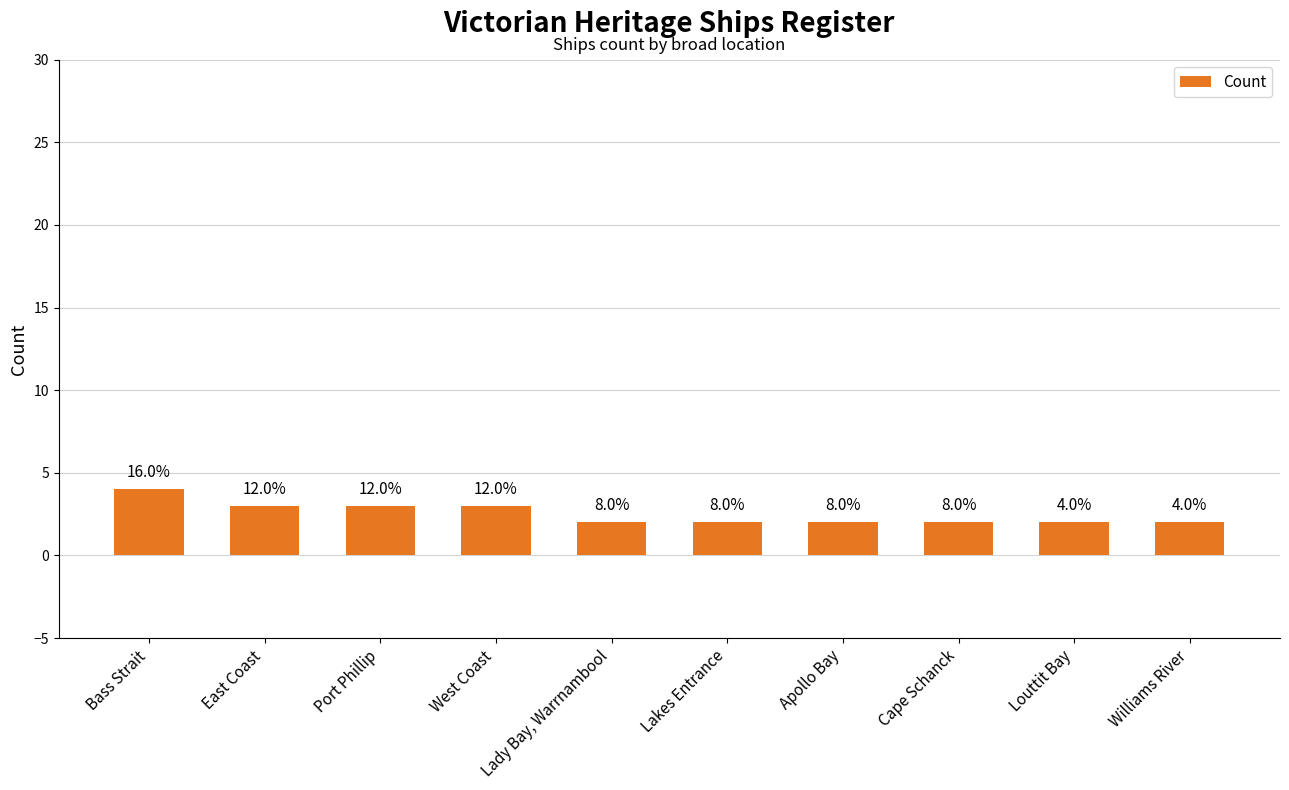

List the labels in order of value, smallest first.

Lady Bay, Warrnambool, Lakes Entrance, Apollo Bay, Cape Schanck, Louttit Bay, Williams River, East Coast, Port Phillip, West Coast, Bass Strait